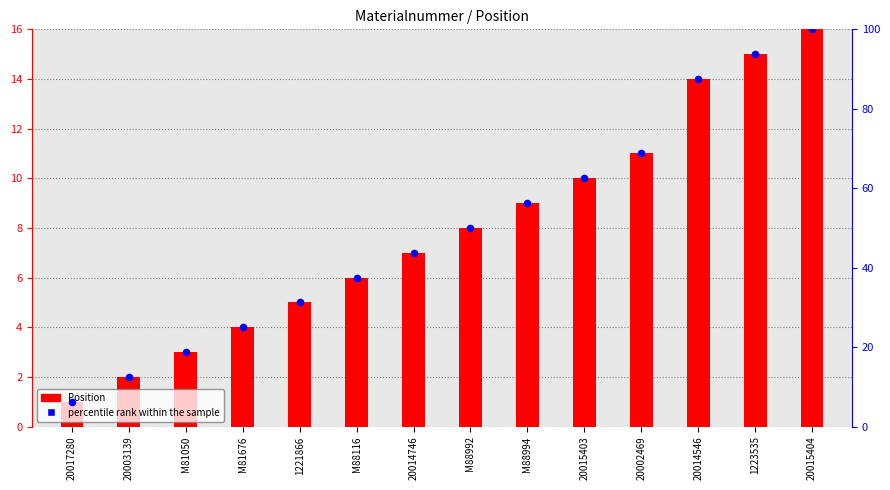

Which series contains the lowest Y value?

Position